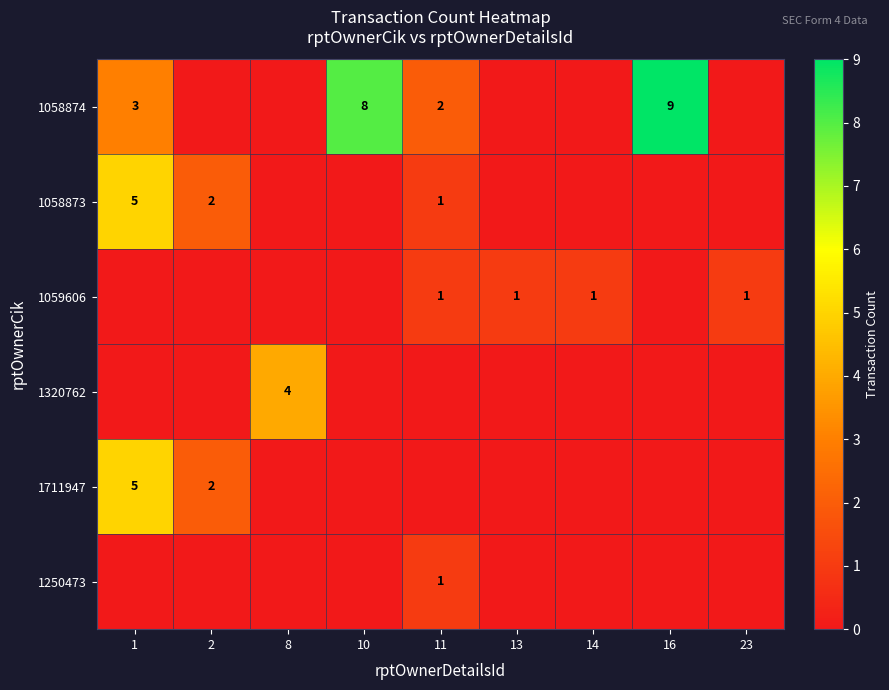

What is the maximum value shown in the chart?

9